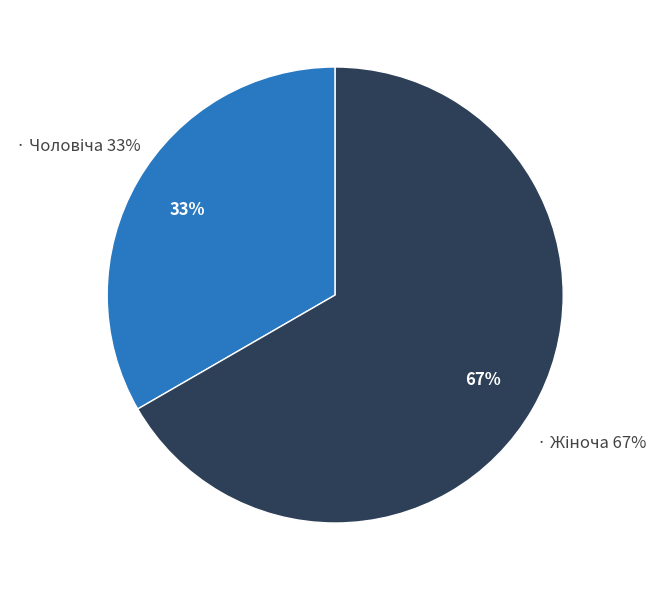

How many segments does this pie chart have?

2